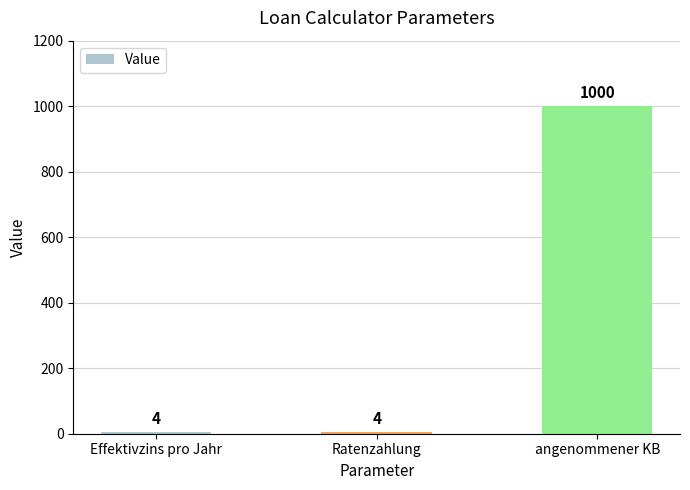

True or false: the data shows 632 at angenommener KB.

False